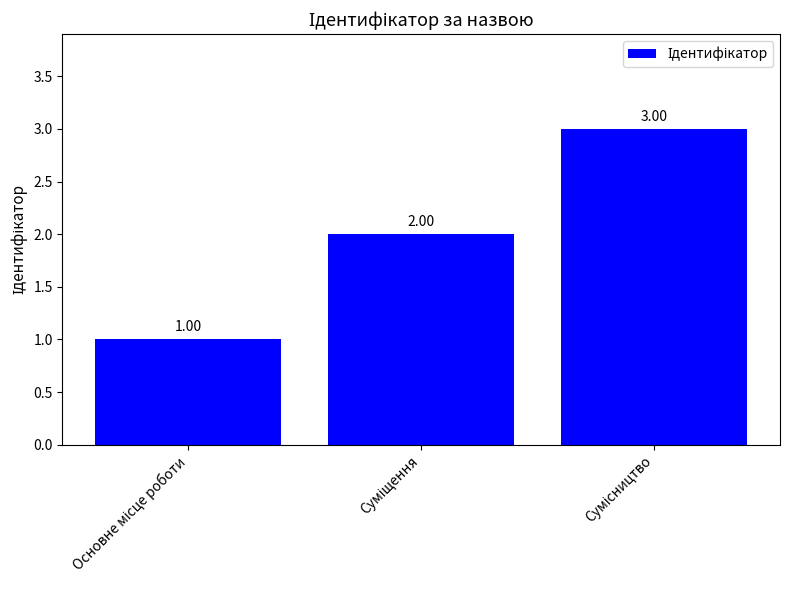

How many values are below 2?

1